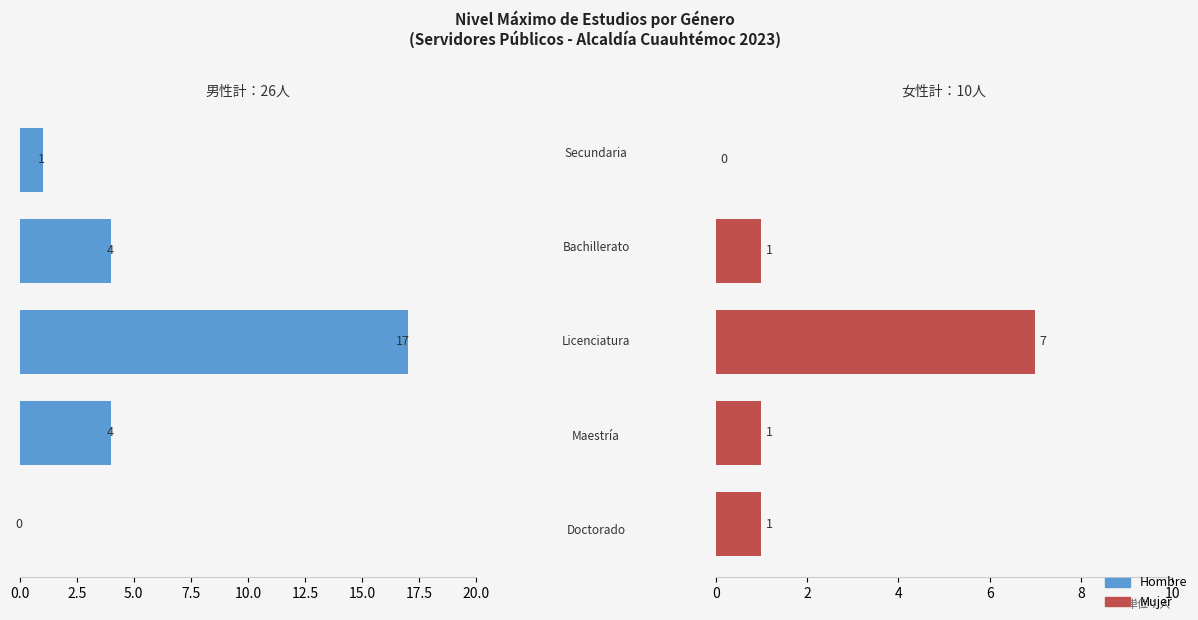

True or false: Hombre has a value of 30 at 5.0.

False